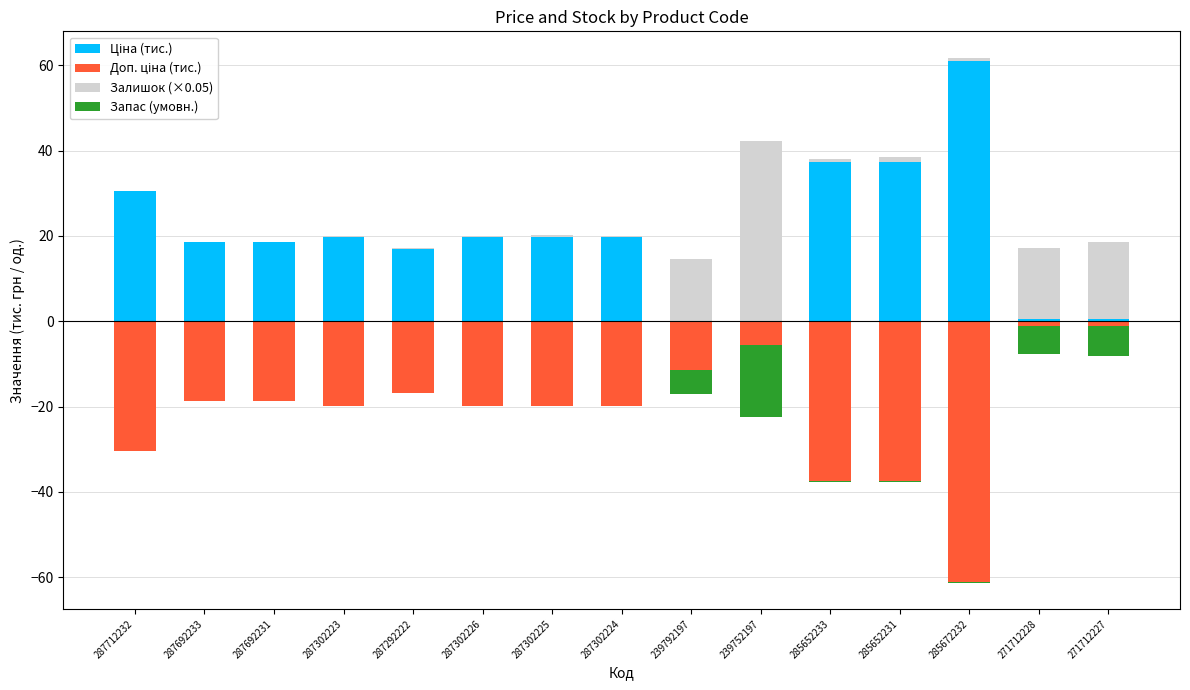

What value does the Доп. ціна (тис.) series have at 285652233?

-37.3